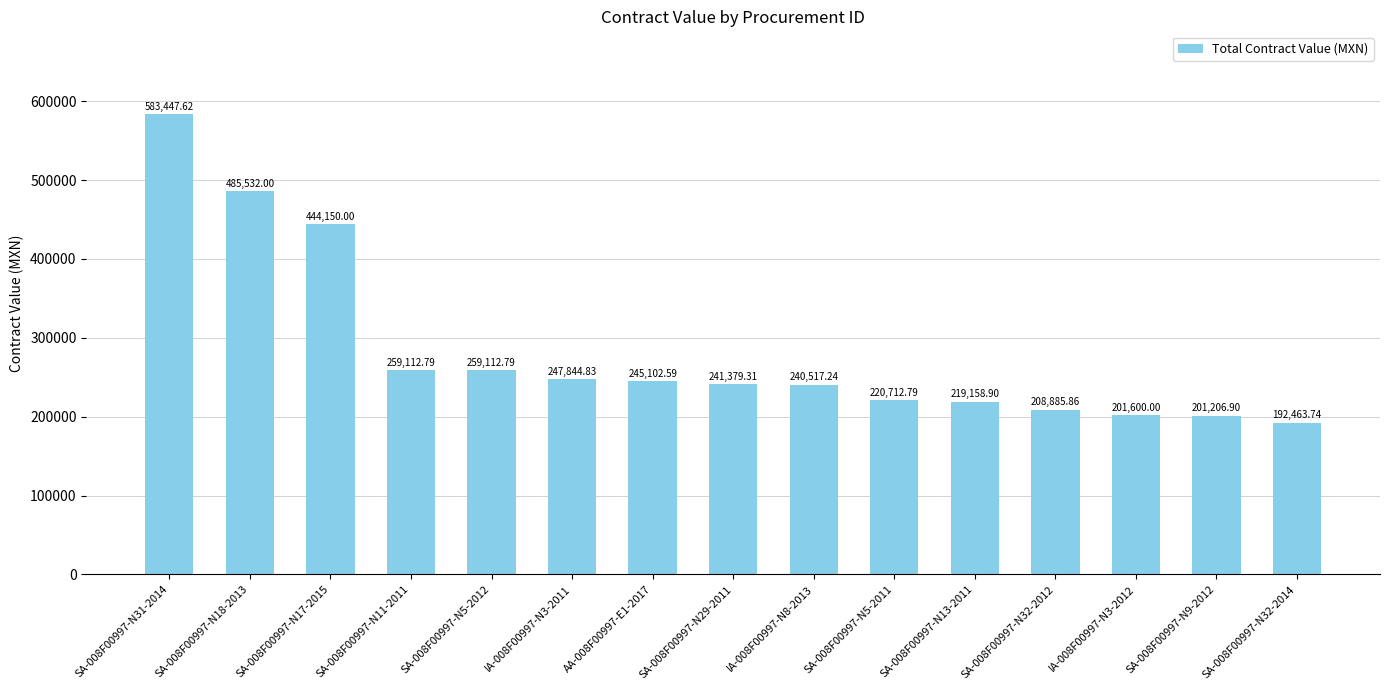

What is the difference between the second highest and second lowest values?

284325.1